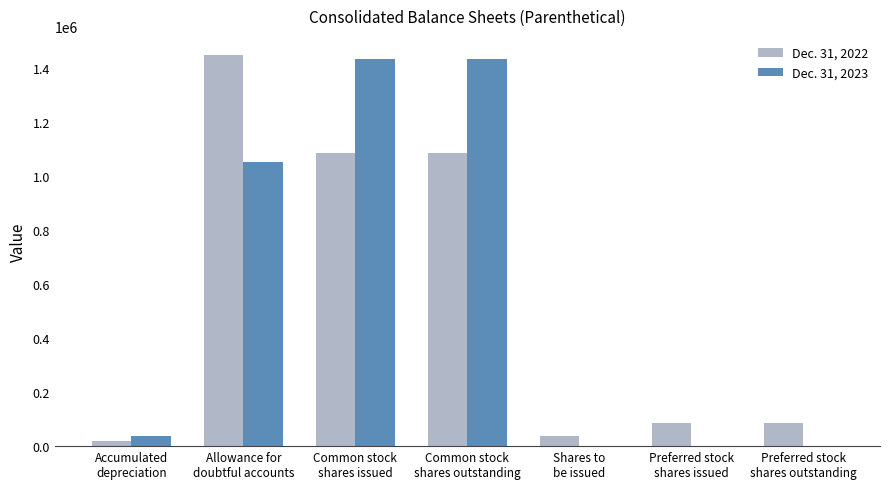

The Dec. 31, 2022 series shows 17210 at Accumulated
depreciation. True or false?

True